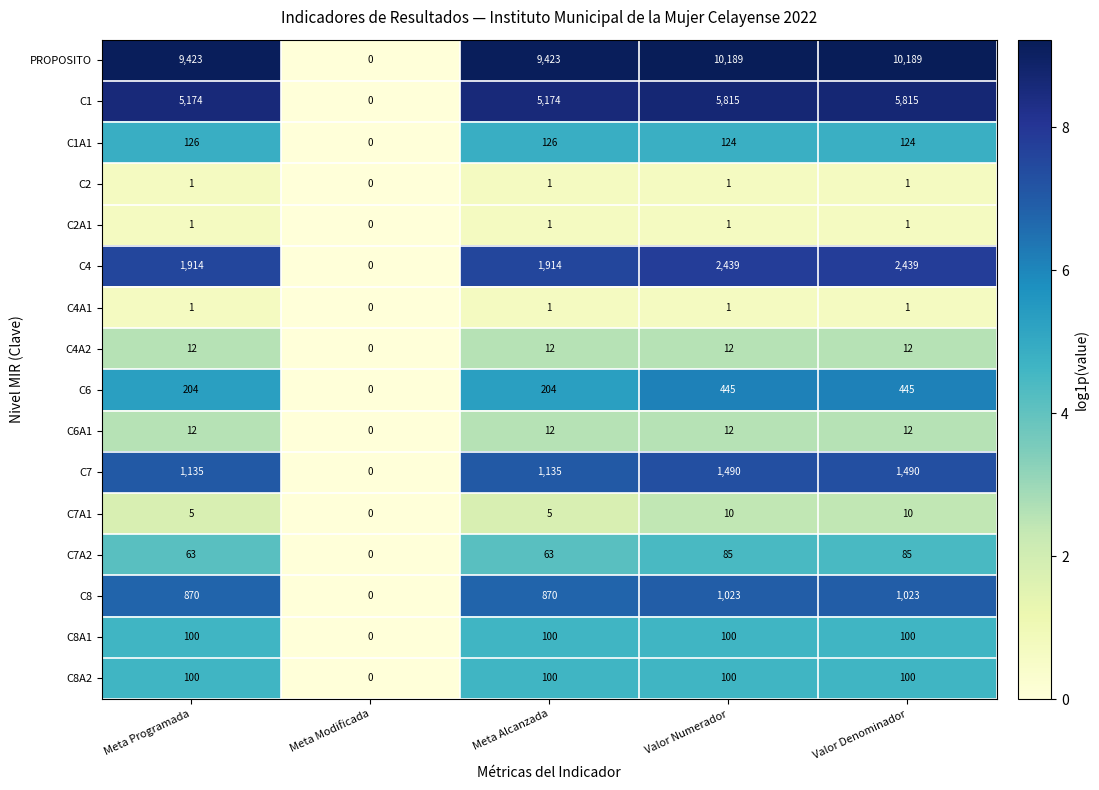

Is the value of C4 at Meta Alcanzada greater than the value of C7 at Meta Modificada?

Yes